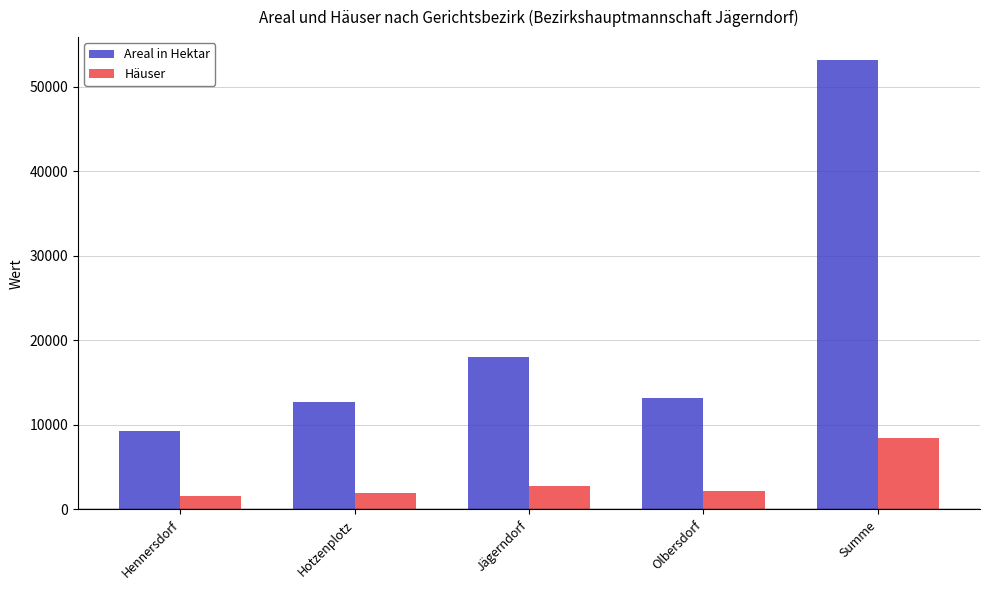

What is the maximum value shown in the chart?

53222